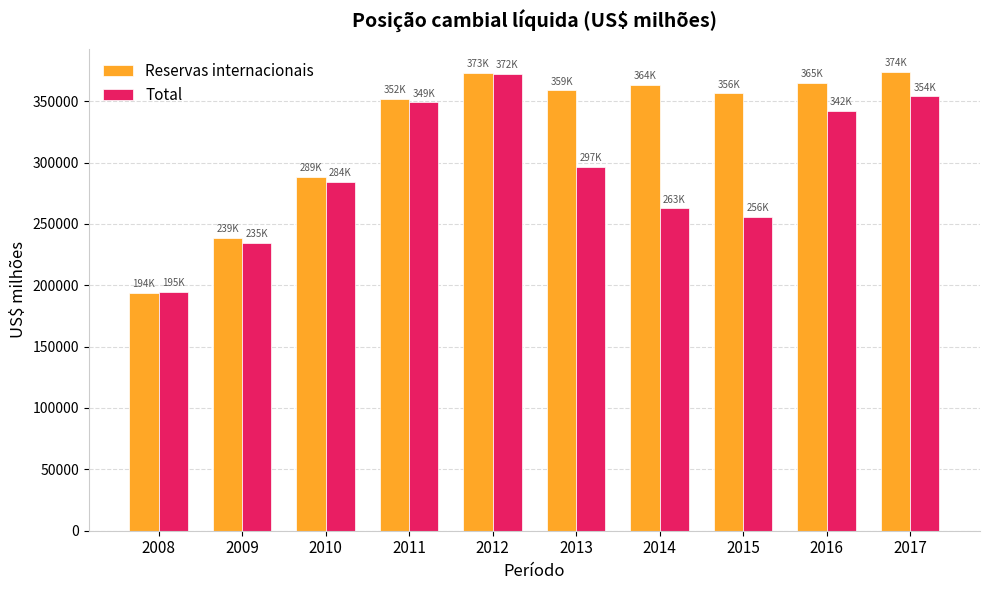

How many distinct data groups are displayed?

2